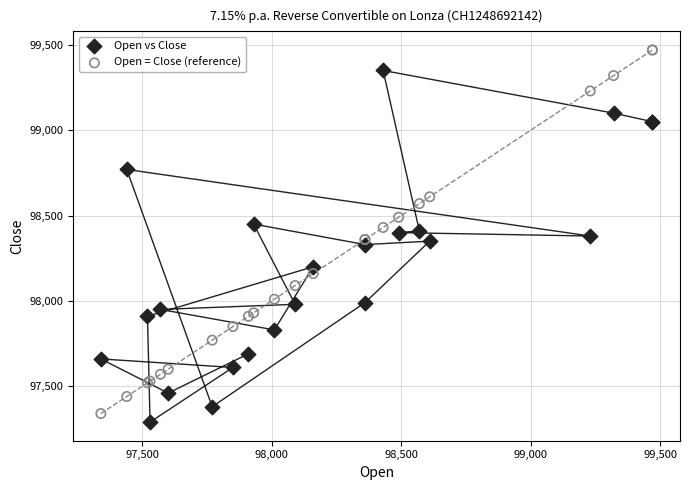

Which series reaches the maximum Y coordinate?

Open = Close (reference)